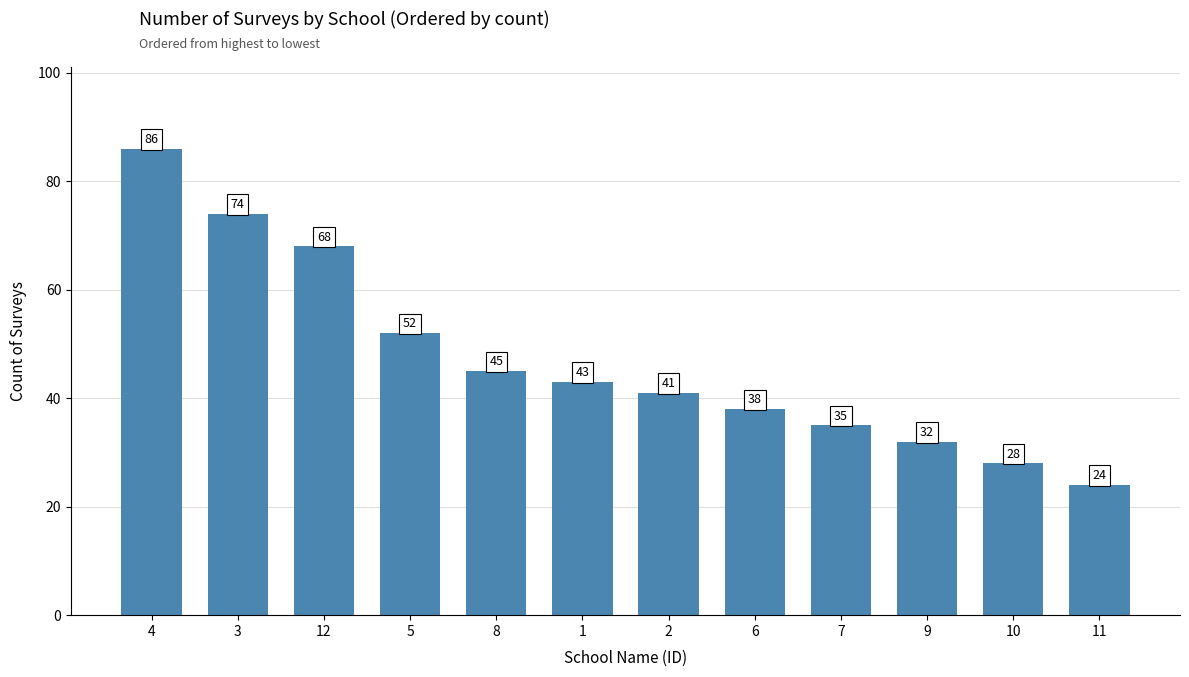

At which label is the value closest to 55?

5